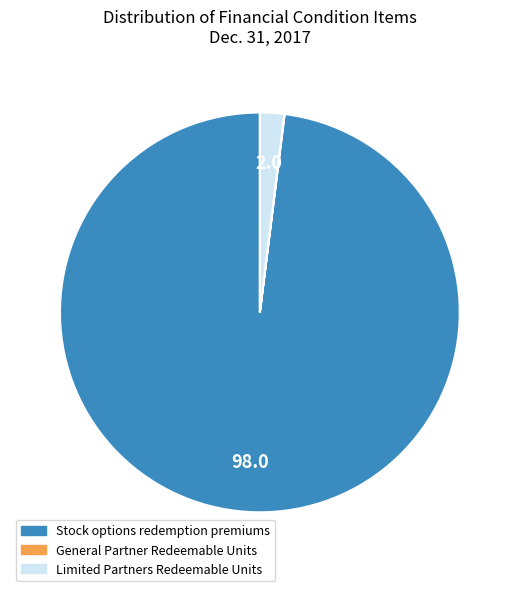

Is it true that Stock options redemption premiums is 98% of the pie?

True